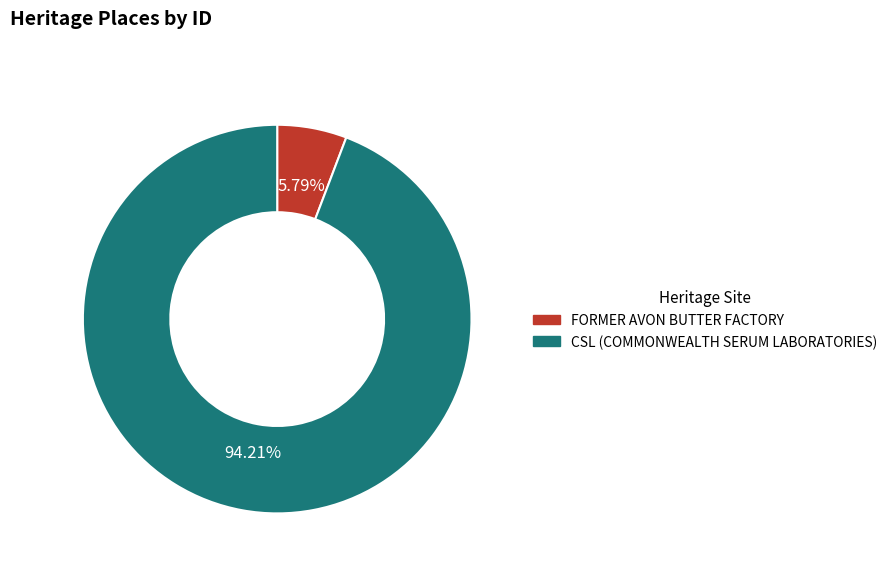

Combined, do FORMER AVON BUTTER FACTORY and CSL (COMMONWEALTH SERUM LABORATORIES) account for over 50%?

Yes